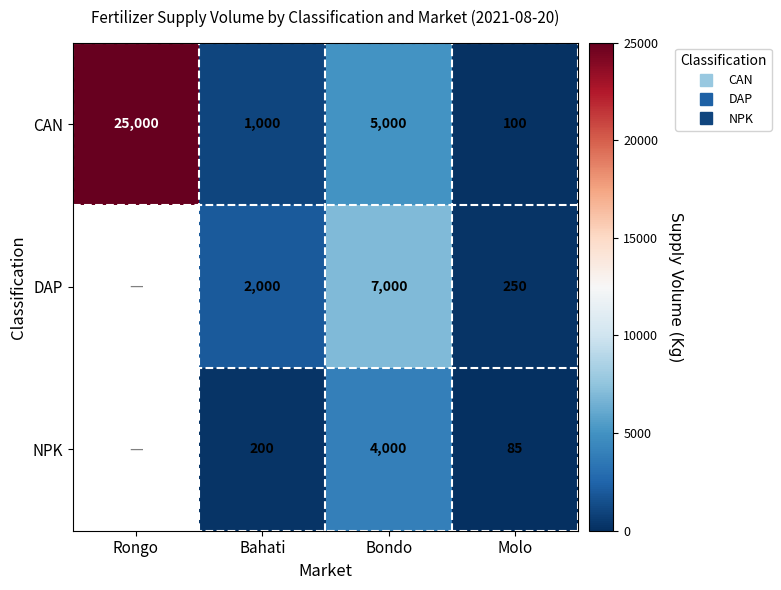

What is the minimum value shown in the chart?

85.0